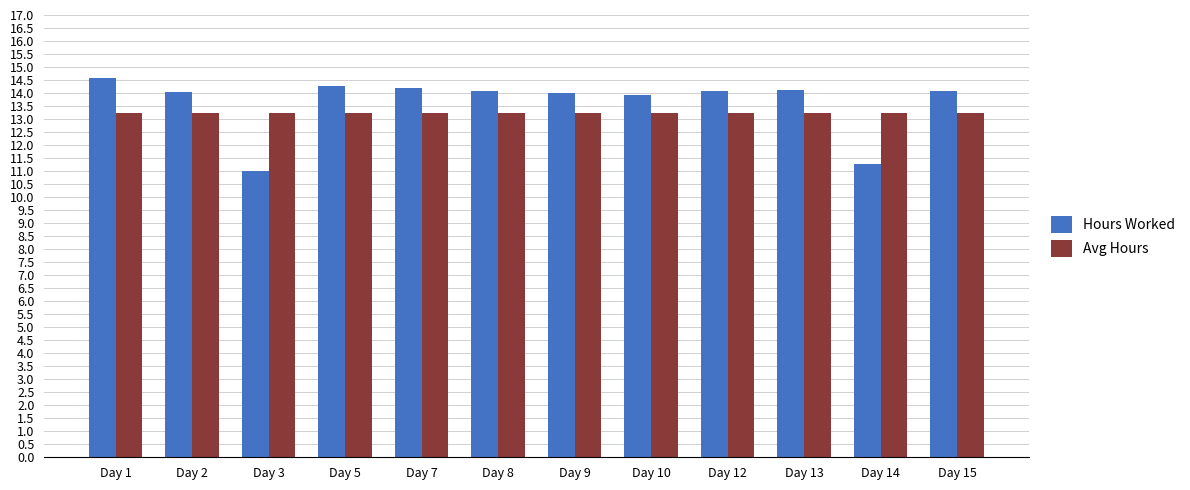

What value does the Avg Hours series have at Day 3?

13.2